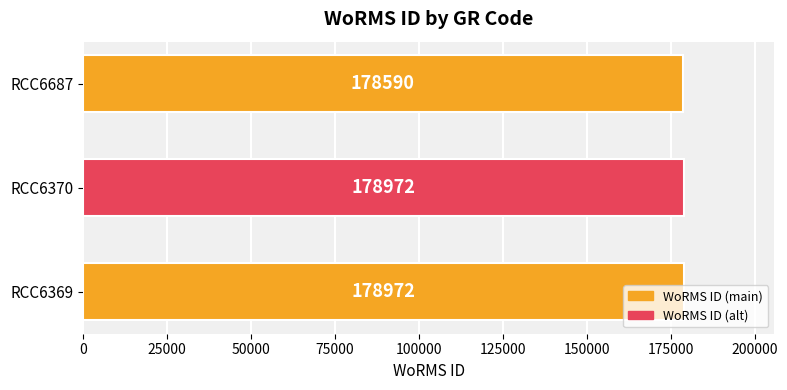

The value at RCC6370 is 315305. True or false?

False